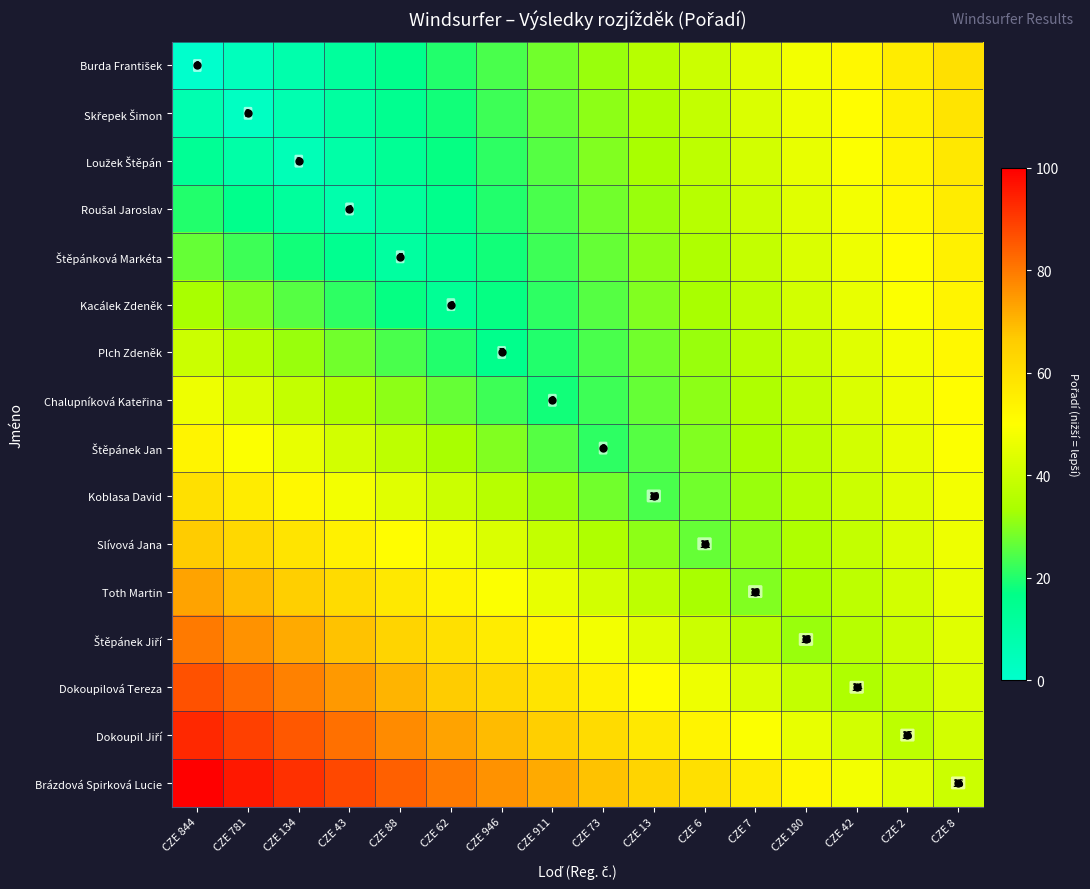

At how many categories does at least one series exceed 68?

8